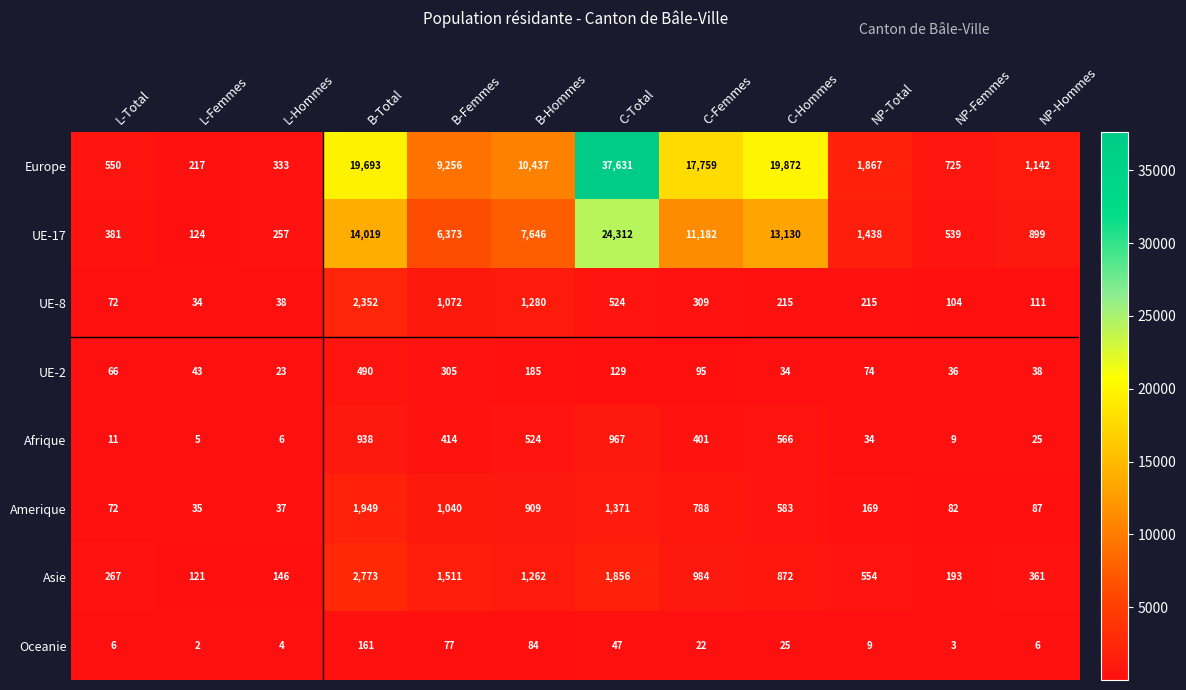

True or false: UE-17 has a value of 15999 at C-Total.

False